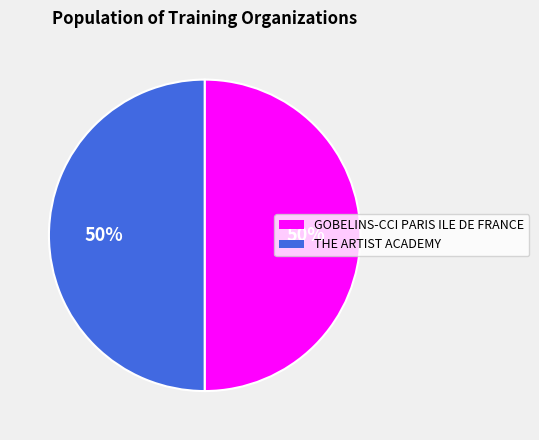

To the nearest percent, what is the combined percentage of THE ARTIST ACADEMY and GOBELINS-CCI PARIS ILE DE FRANCE?

100%